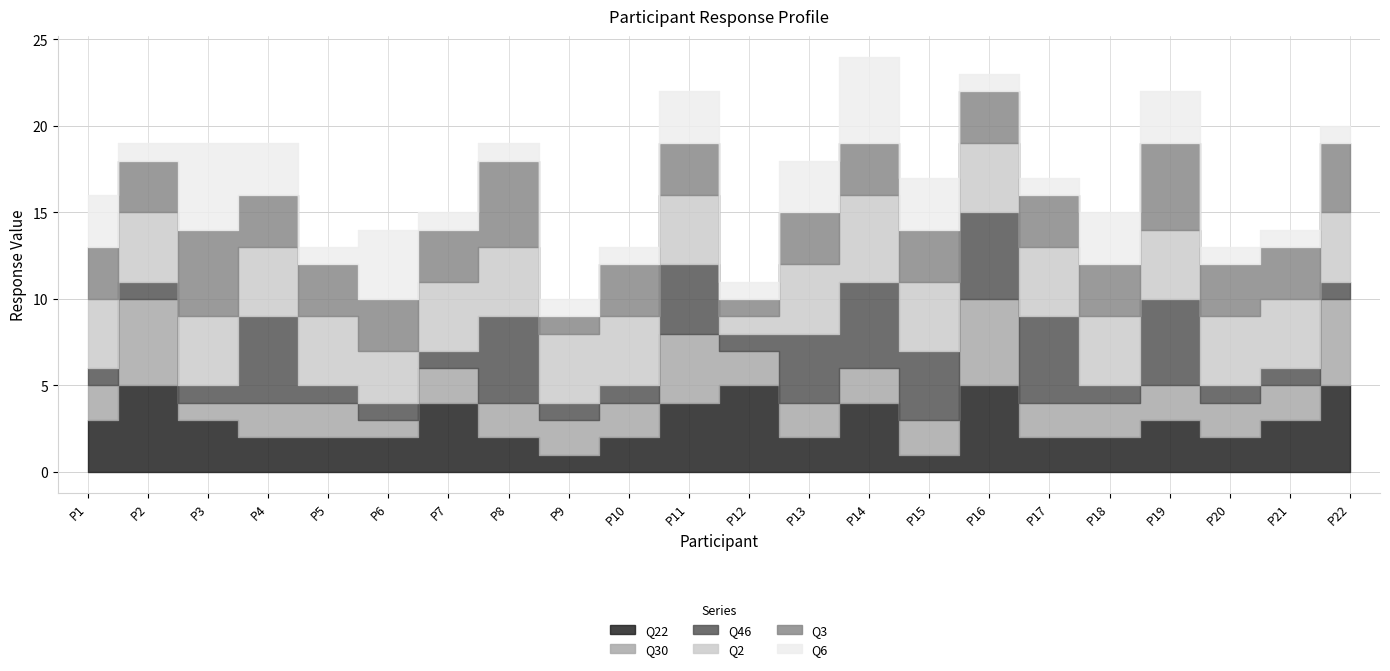

Does the chart display data point markers on the line(s)?

No